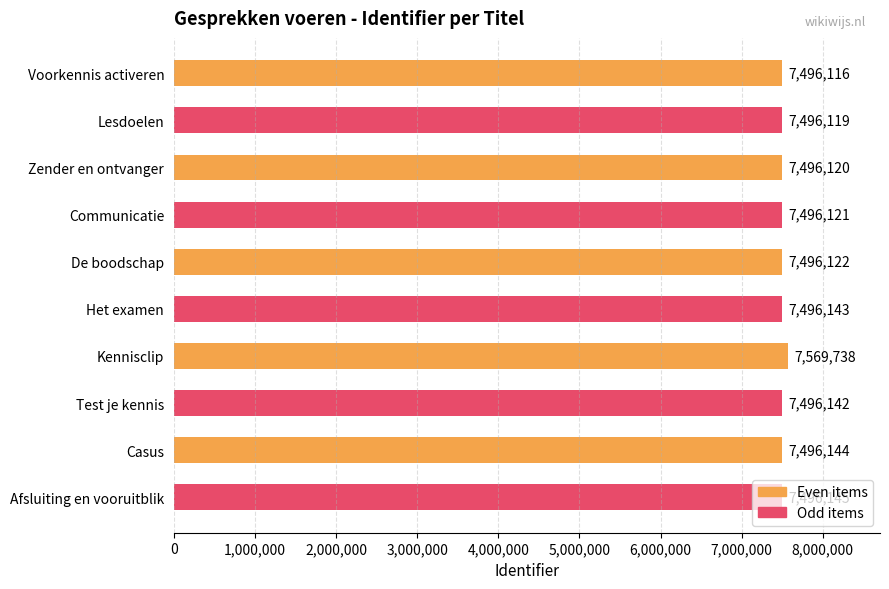

What value does the data have at Voorkennis activeren?

7496116